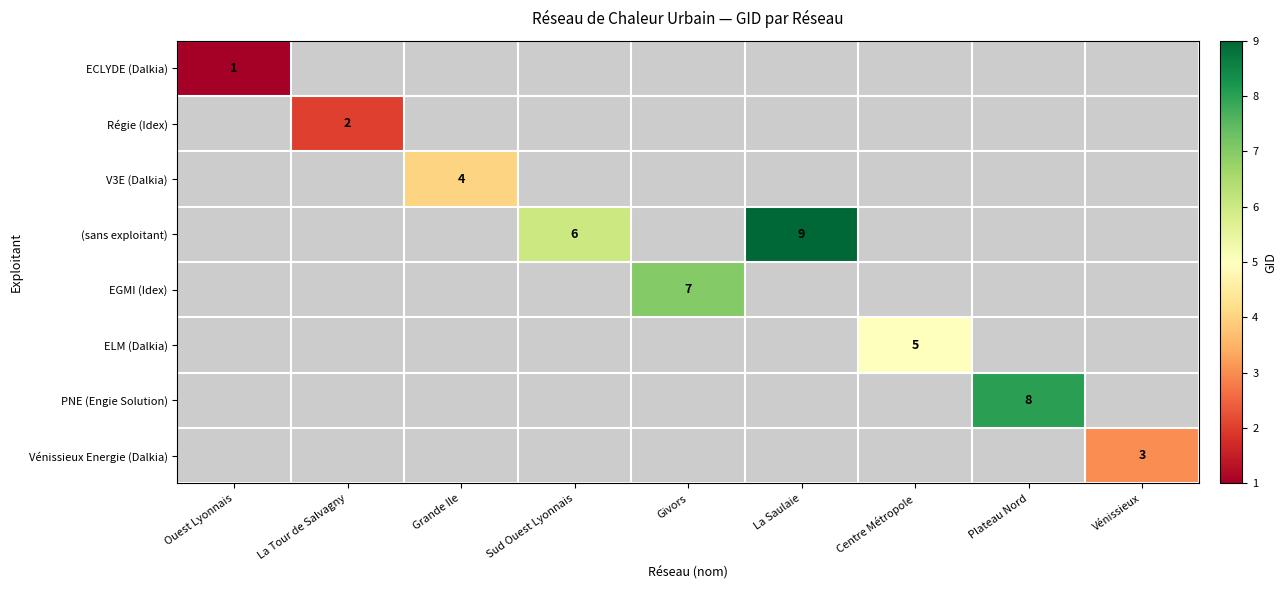

List the labels in order of row_4 value, smallest first.

Ouest Lyonnais, La Tour de Salvagny, Grande Ile, Sud Ouest Lyonnais, Givors, La Saulaie, Centre Métropole, Plateau Nord, Vénissieux